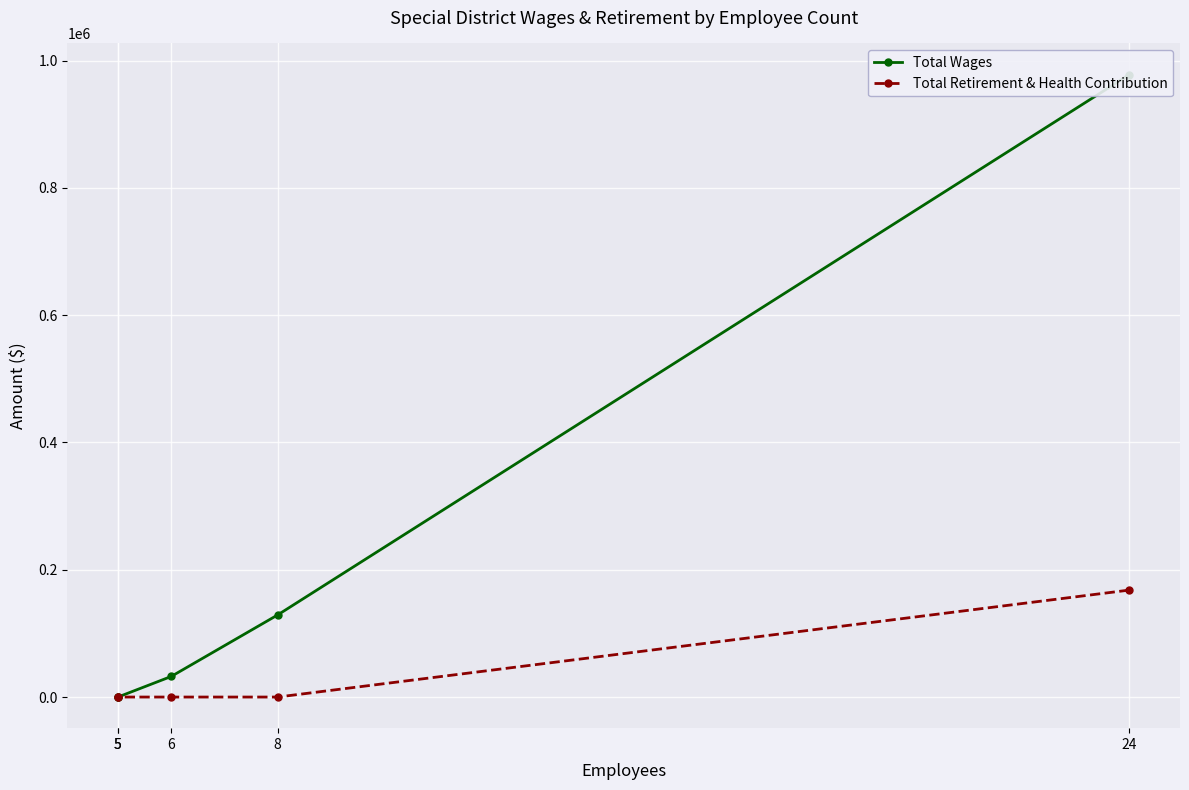

Is the value of Total Retirement & Health Contribution at 5 greater than the value of Total Wages at 5?

No